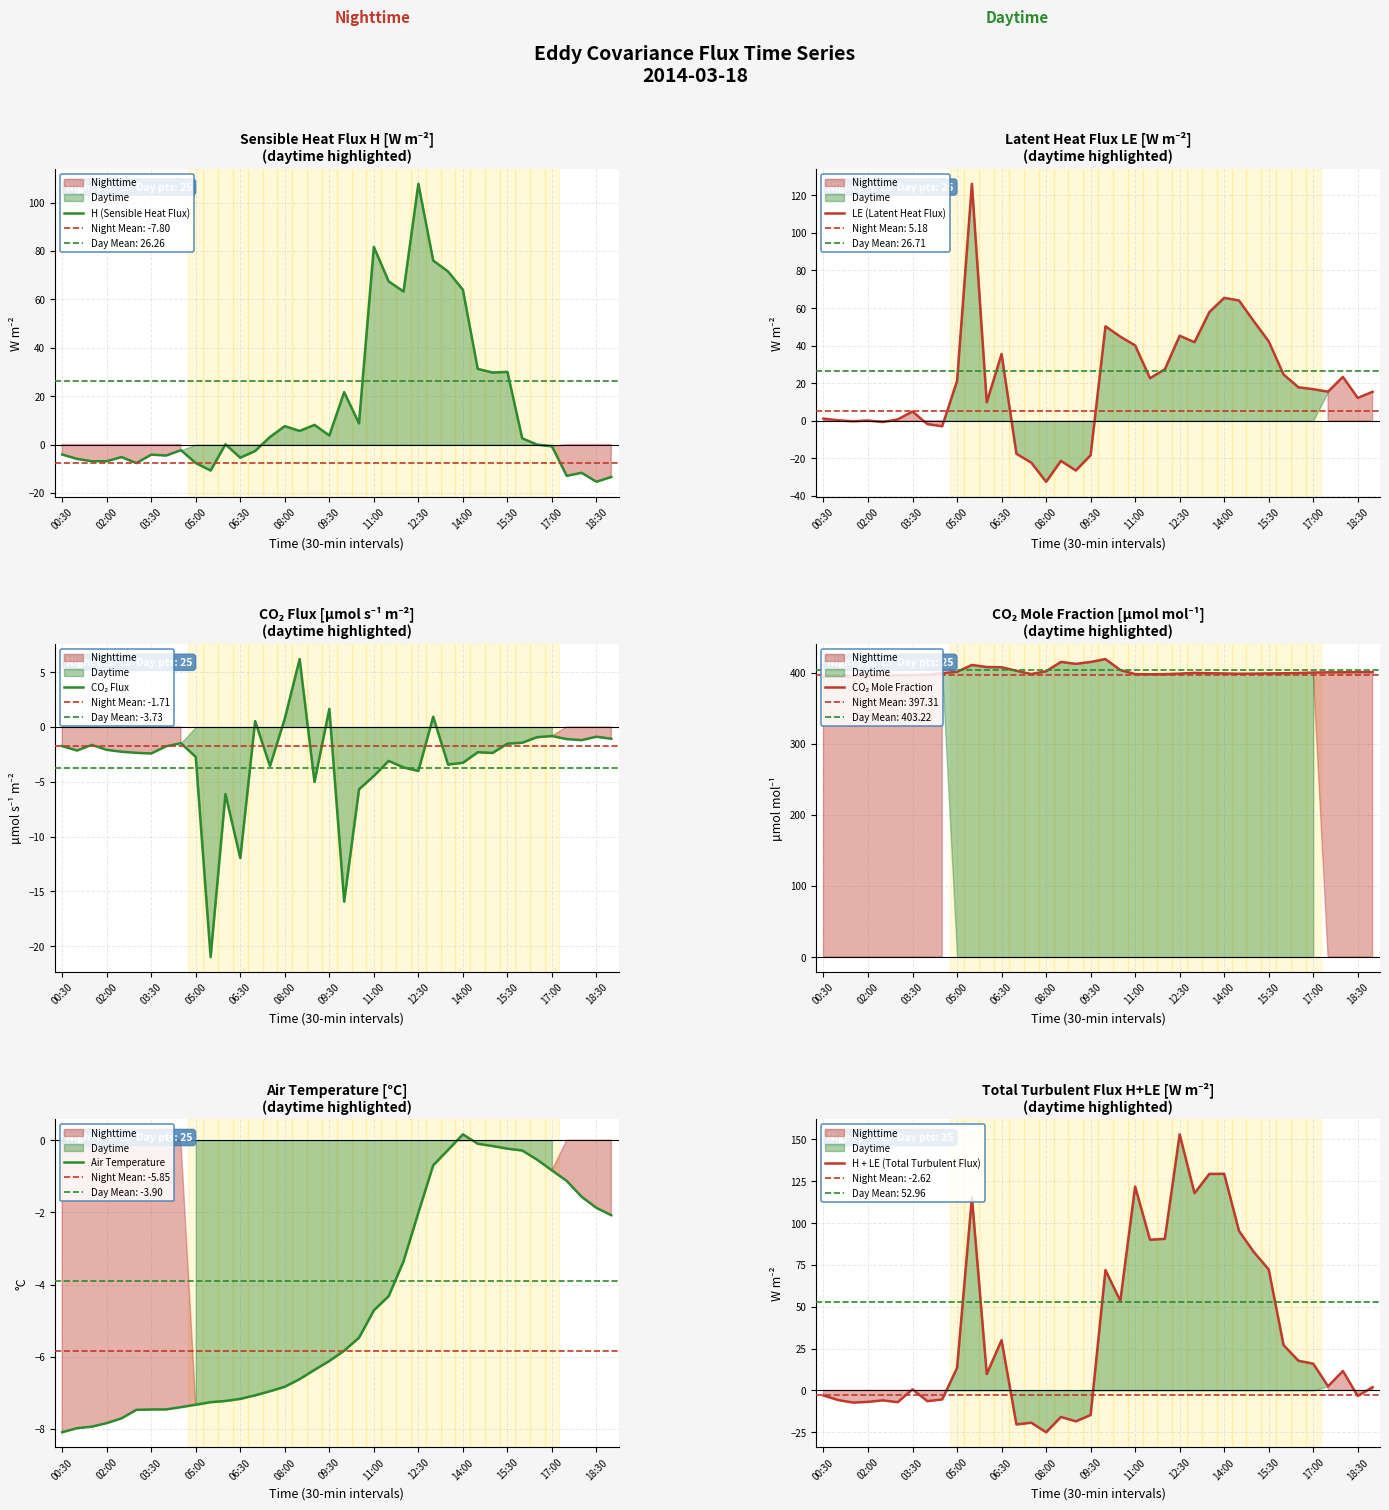

Reading right to left, list all the values displayed in this chart.

H (Sensible Heat Flux): -13.4	-15.4	-11.7	-13.0	-0.8	-0.0	2.5	30.0	29.7	31.3	64.0	71.5	76.0	107.7	63.2	67.4	81.7	8.8	21.6	3.7	8.1	5.6	7.6	3.1	-2.7	-5.5	0.1	-10.8	-7.7	-2.4	-4.6	-4.2	-7.7	-5.2	-6.9	-6.9	-5.9	-4.1
LE (Latent Heat Flux): 15.4	12.1	23.3	15.4	16.8	17.8	24.6	42.3	52.9	64.0	65.4	57.8	41.8	45.3	27.3	22.6	40.1	44.8	50.3	-18.4	-26.5	-21.4	-32.5	-22.3	-17.6	35.5	9.8	126.1	21.2	-3.0	-1.8	4.9	0.7	-0.7	0.1	-0.3	0.2	1.1
CO₂ Flux: -1.1	-0.9	-1.2	-1.1	-0.8	-0.9	-1.4	-1.5	-2.4	-2.3	-3.3	-3.4	0.9	-4.0	-3.7	-3.1	-4.5	-5.7	-15.9	1.7	-5.0	6.2	0.8	-3.6	0.5	-12.0	-6.1	-21.0	-2.7	-1.5	-1.8	-2.4	-2.4	-2.3	-2.1	-1.6	-2.1	-1.7
CO₂ Mole Fraction: 400.7	400.7	400.5	400.4	400.2	399.5	399.1	398.9	398.7	398.5	398.9	399.1	399.7	398.6	398.0	397.7	397.9	403.7	419.1	415.1	412.4	415.1	402.0	398.1	402.6	407.6	407.9	410.8	401.3	399.3	397.1	396.4	396.1	395.4	395.1	394.8	394.4	394.0
Air Temperature: -2.1	-1.9	-1.6	-1.1	-0.8	-0.5	-0.3	-0.2	-0.2	-0.1	0.2	-0.3	-0.7	-2.0	-3.4	-4.3	-4.7	-5.5	-5.8	-6.1	-6.4	-6.6	-6.8	-7.0	-7.1	-7.2	-7.2	-7.3	-7.3	-7.4	-7.5	-7.5	-7.5	-7.7	-7.8	-7.9	-8.0	-8.1
H + LE (Total Turbulent Flux): 2.0	-3.3	11.6	2.5	16.0	17.8	27.2	72.3	82.7	95.3	129.4	129.3	117.8	153.0	90.6	90.0	121.8	53.5	71.9	-14.6	-18.4	-15.8	-24.9	-19.2	-20.3	30.1	9.8	115.4	13.5	-5.4	-6.4	0.7	-7.0	-5.9	-6.8	-7.2	-5.7	-3.0